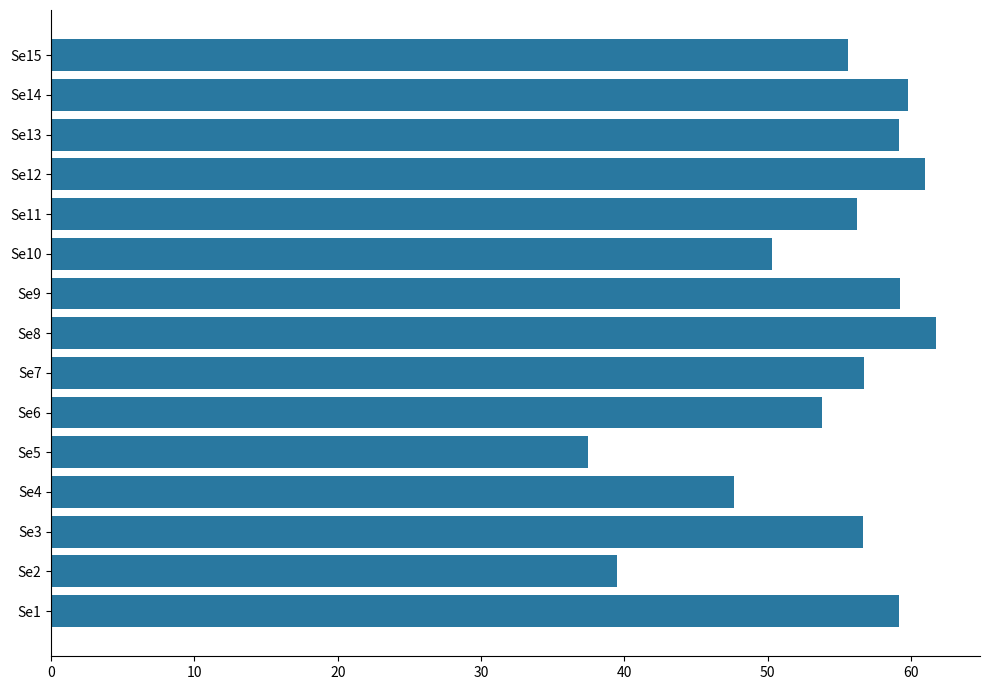

What is the approximate value at Se15?

55.6